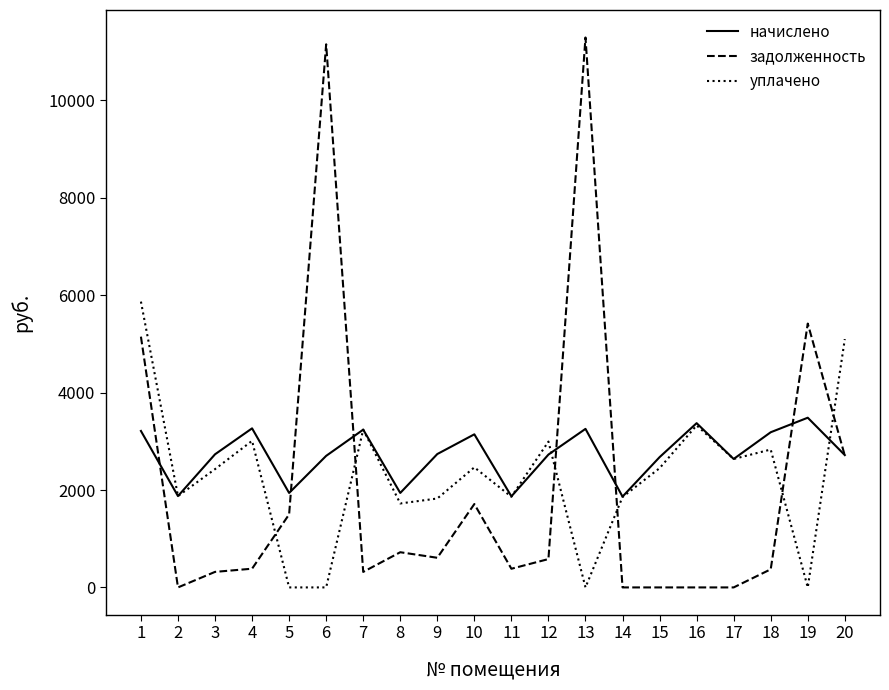

What is the maximum value for задолженность?

11291.3